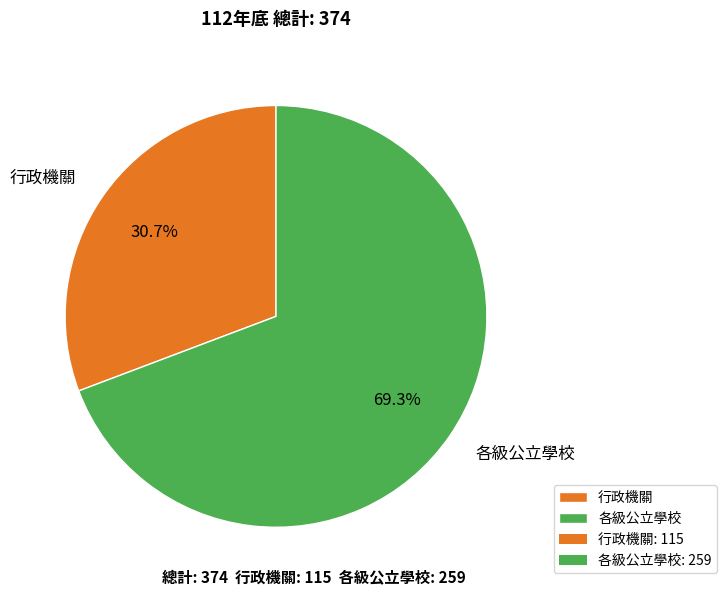

What is the largest slice in the pie chart?

各級公立學校